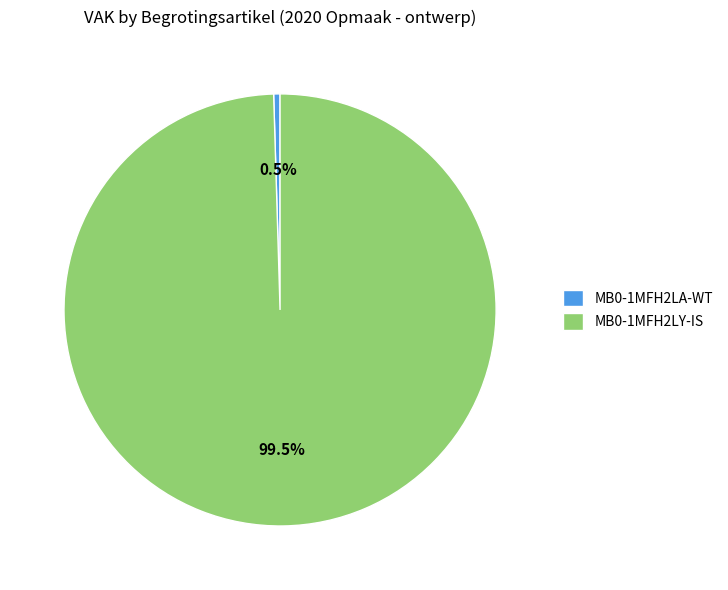

Count the number of slices in the pie.

2